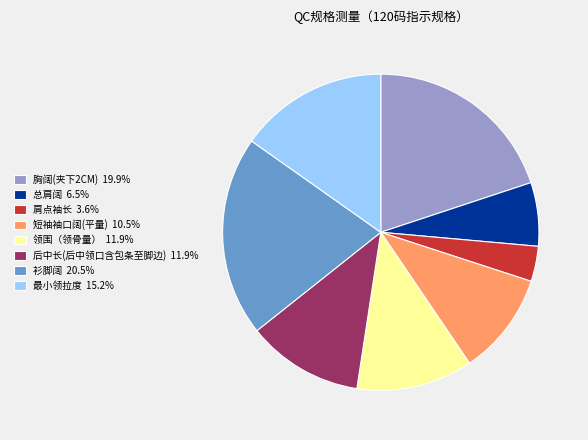

Which slice is the smallest?

肩点袖长